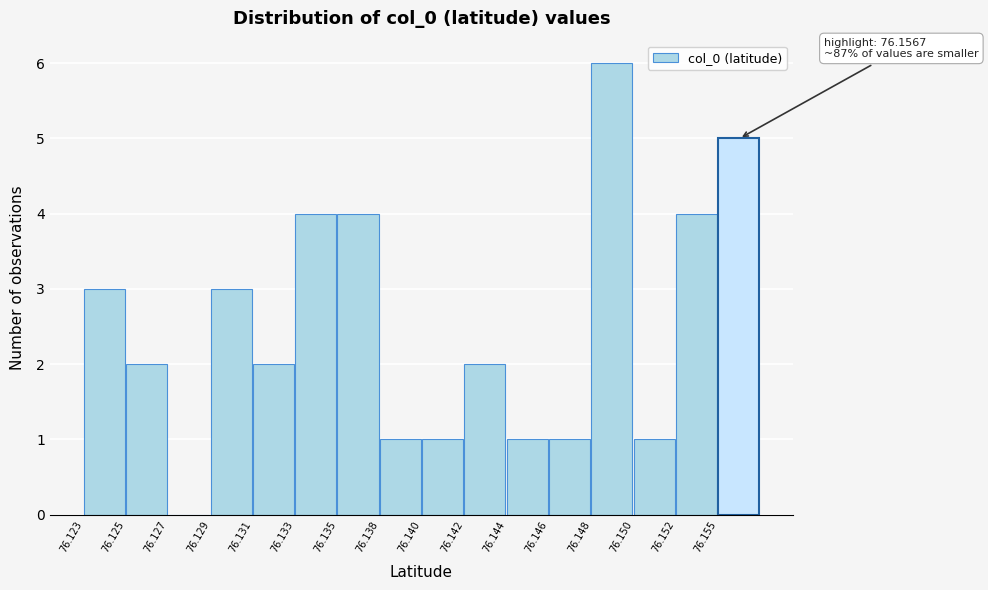

Reading left to right, extract all data points from this chart.

76.123=3	76.125=2	76.127=0	76.129=3	76.131=2	76.133=4	76.135=4	76.138=1	76.140=1	76.142=2	76.144=1	76.146=1	76.148=6	76.150=1	76.152=4	76.155=5